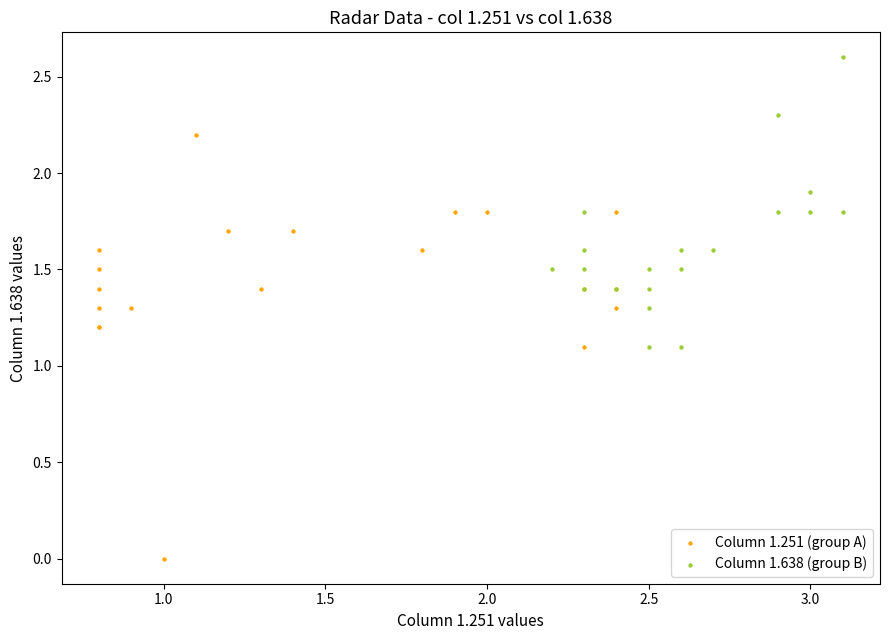

Which series reaches the maximum Y coordinate?

Column 1.638 (group B)